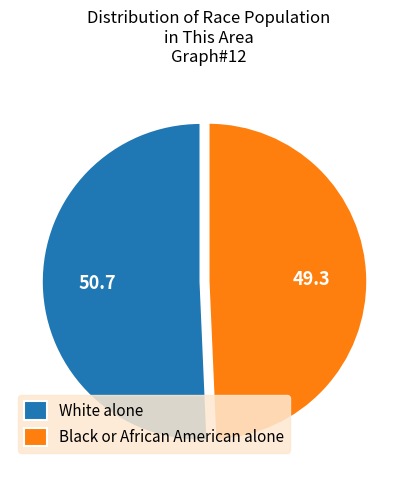

What is the largest slice in the pie chart?

White alone